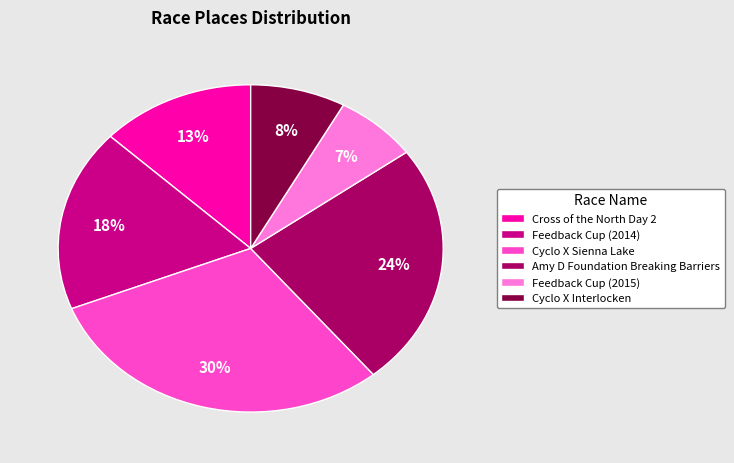

Rank the categories by value from highest to lowest.

Cyclo X Sienna Lake, Amy D Foundation Breaking Barriers, Feedback Cup (2014), Cross of the North Day 2, Cyclo X Interlocken, Feedback Cup (2015)